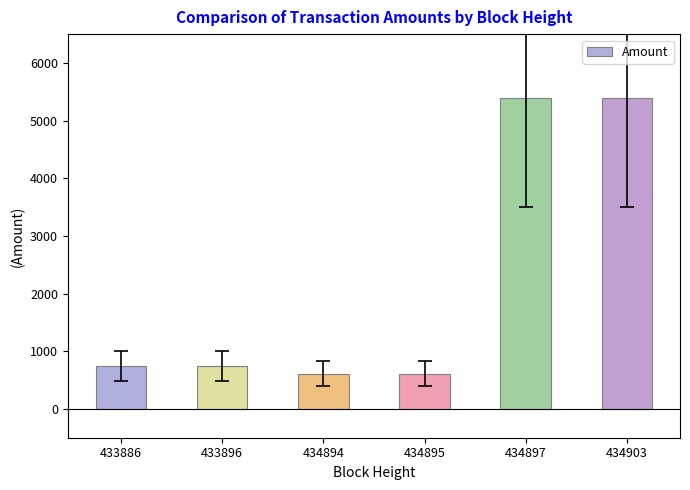

What is the change in value from 433896 to 434903?

+4661.0